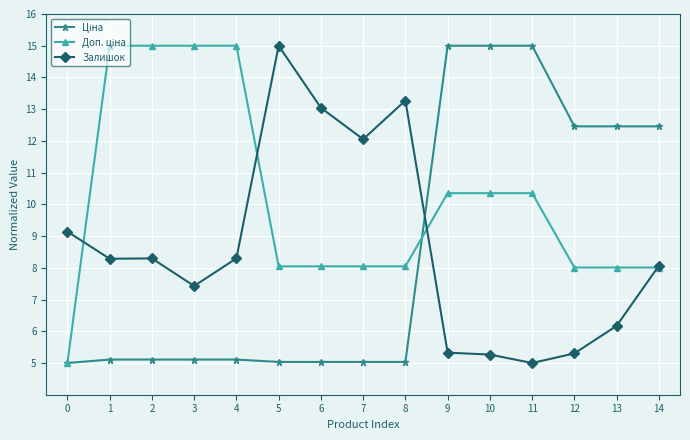

What is the total value across all series at 10?

30.6